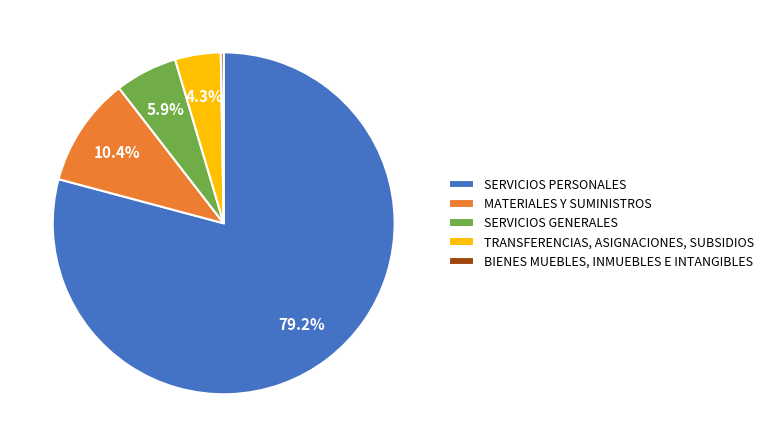

Between SERVICIOS PERSONALES and SERVICIOS GENERALES, which is larger?

SERVICIOS PERSONALES